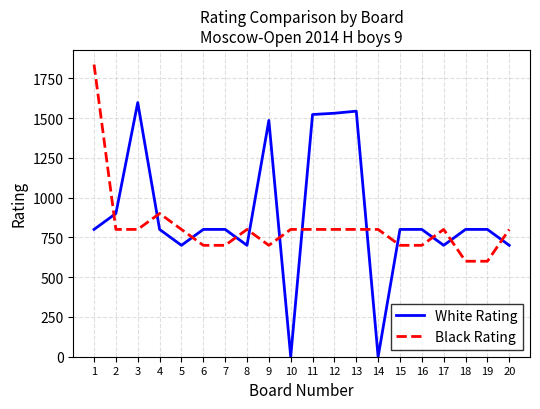

What is the sum of the Black Rating values at 7 and 18?

1300